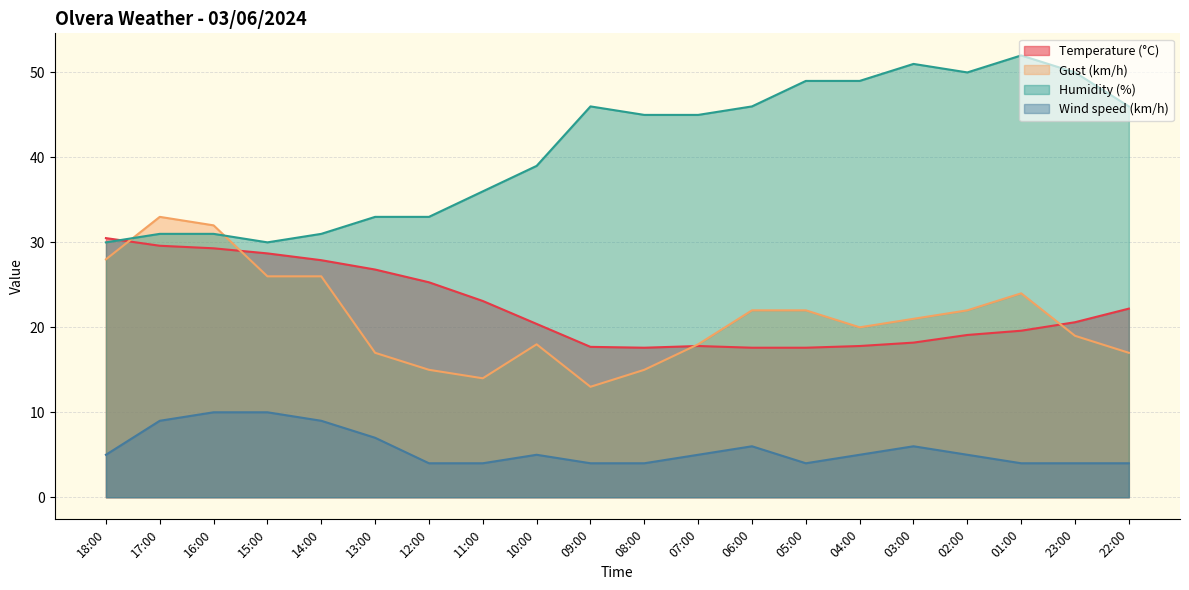

What is the value of the Humidity (%) point at the 6th from the left?

33.0